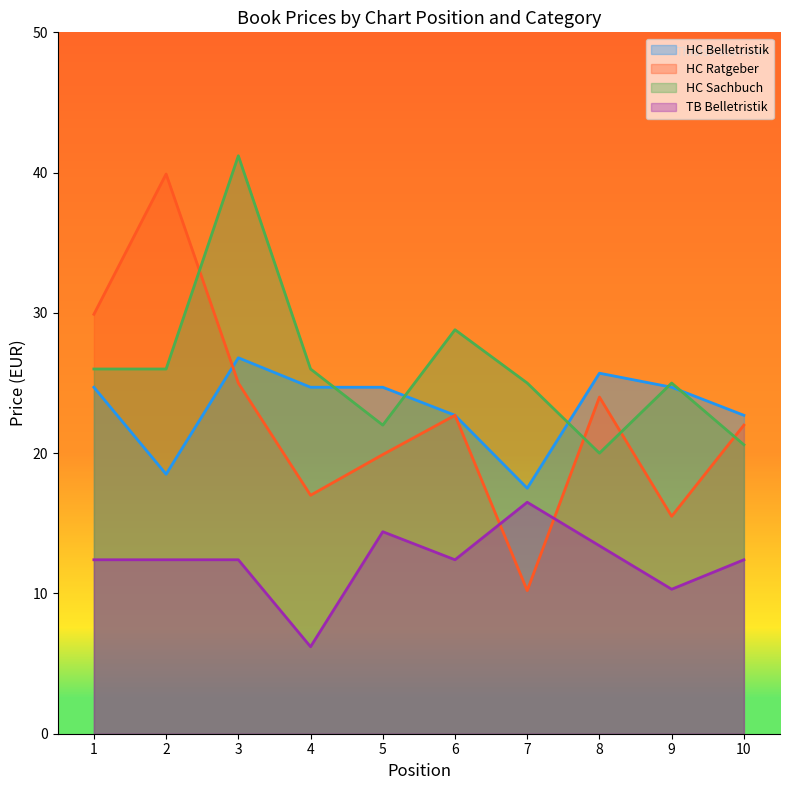

What is the spread (max minus min) of values at 8?

12.3